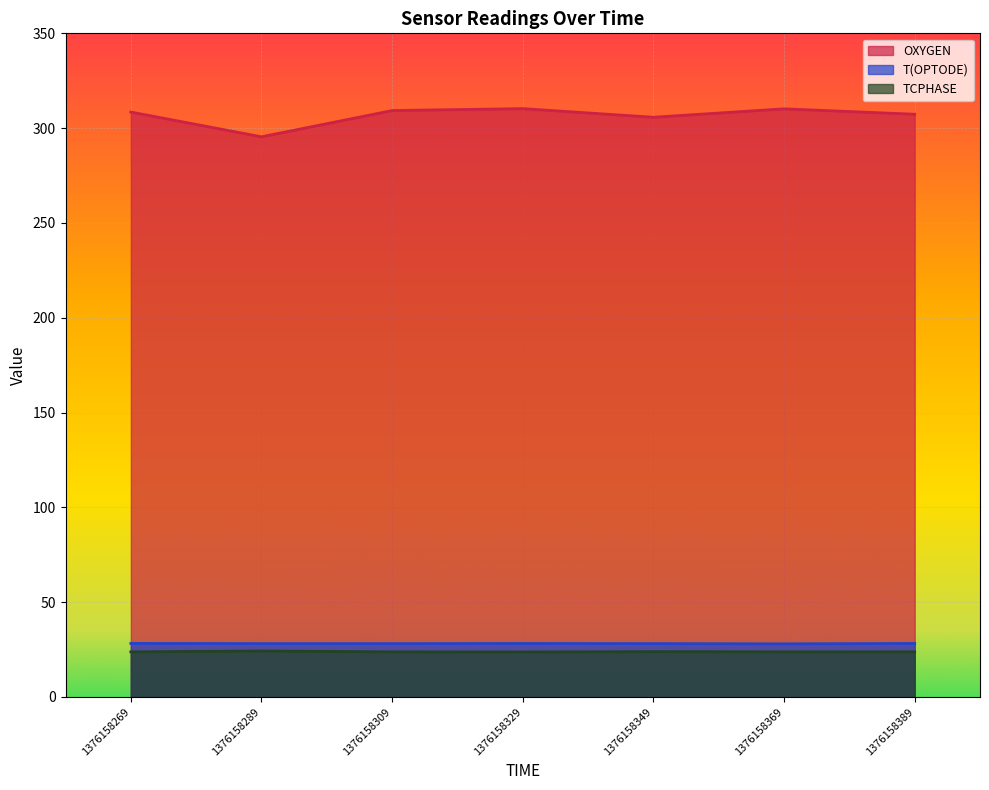

What is the average value of the TCPHASE series?

23.9